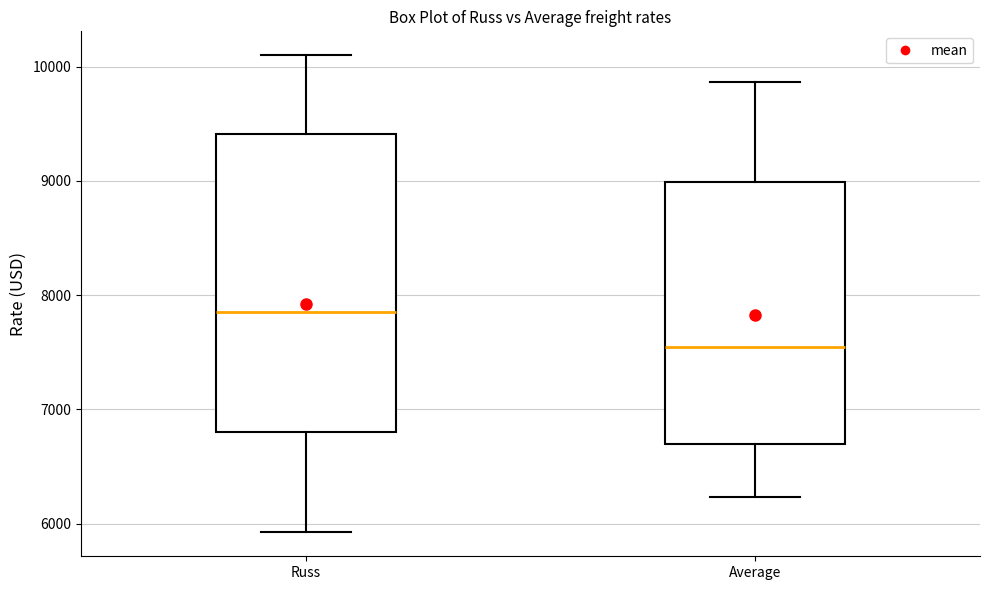

Reading left to right, read every box against the y-axis: the position of its median line, the range the box covers, and the ends of its whiskers. The values are not printed on the chart, so give them approximately, as read against the axis.

Russ: median 7900, box 6800 to 9400, whiskers 5900 to 10100
Average: median 7500, box 6700 to 9000, whiskers 6200 to 9900